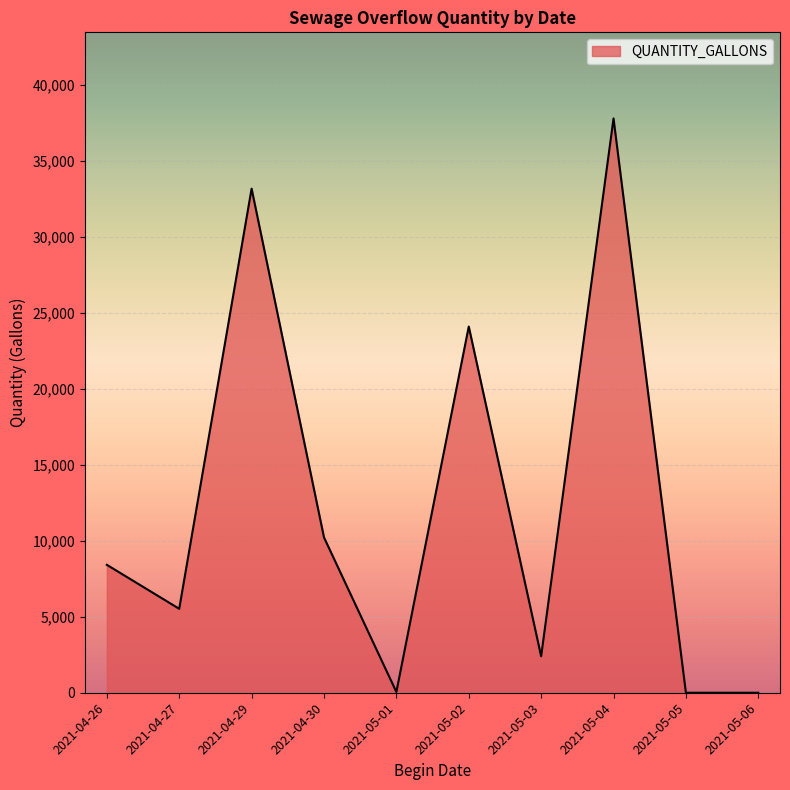

At which category does the data reach its first local valley?

2021-04-27